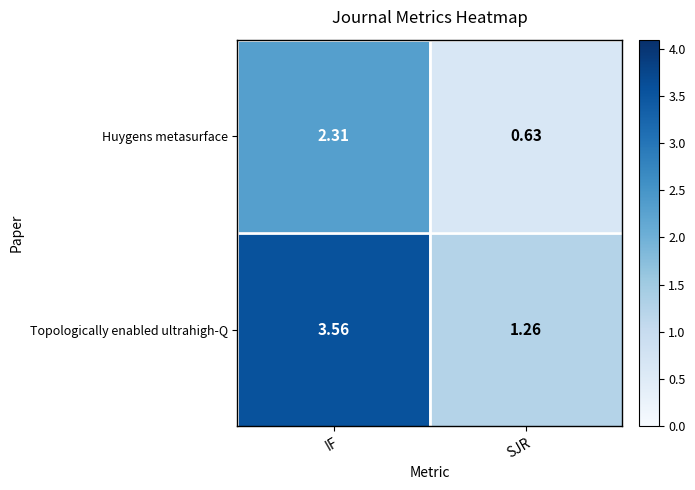

Where is Topologically enabled ultrahigh-Q nearest to the value 2?

SJR